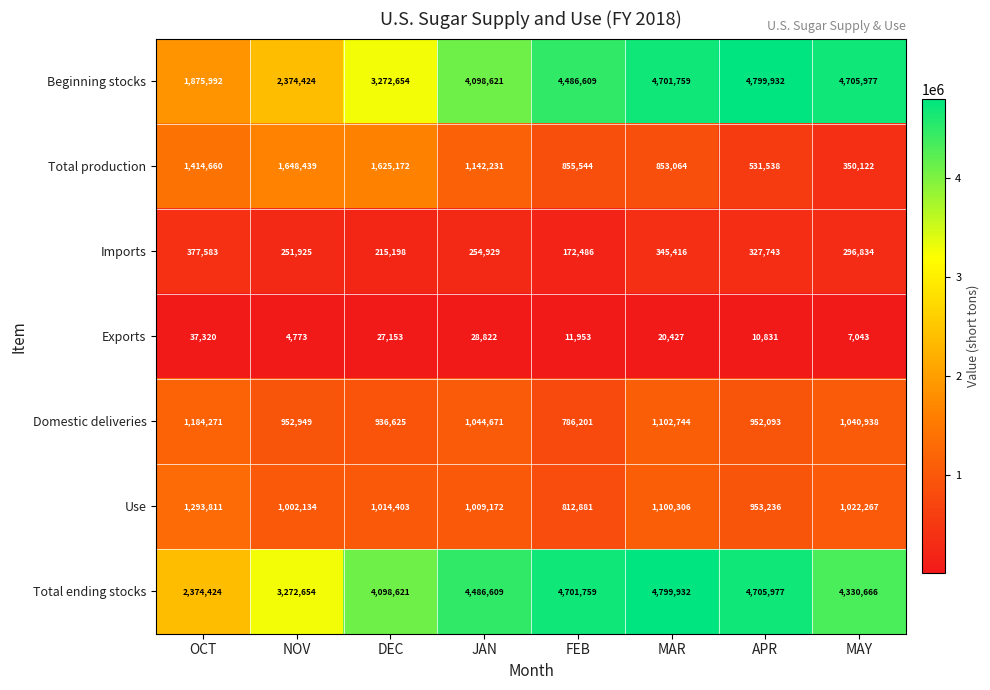

What is the average value of the Domestic deliveries series?

1000062